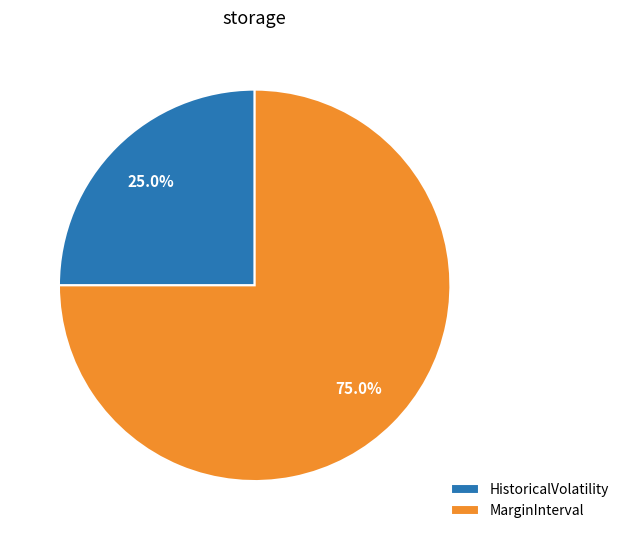

Count the number of slices in the pie.

2